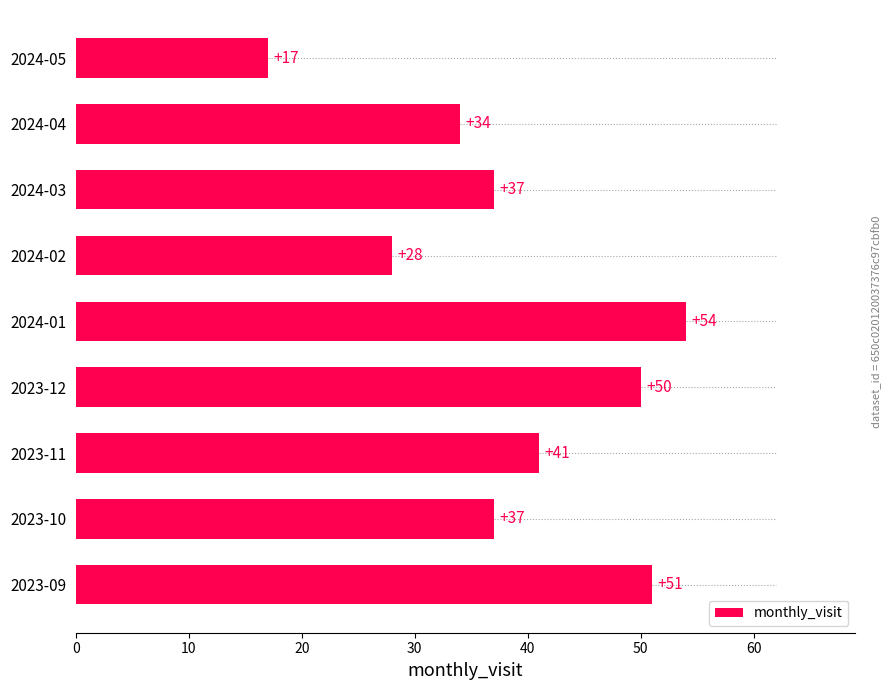

True or false: the data shows 34 at 2024-04.

True